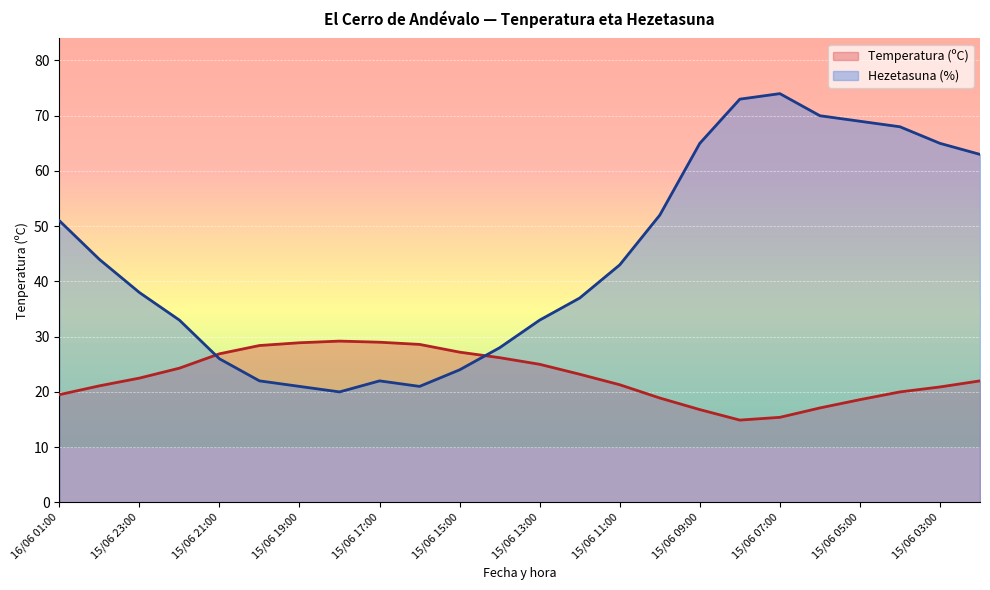

True or false: Temperatura (ºC) has a value of 16.8 at 15/06 09:00.

True